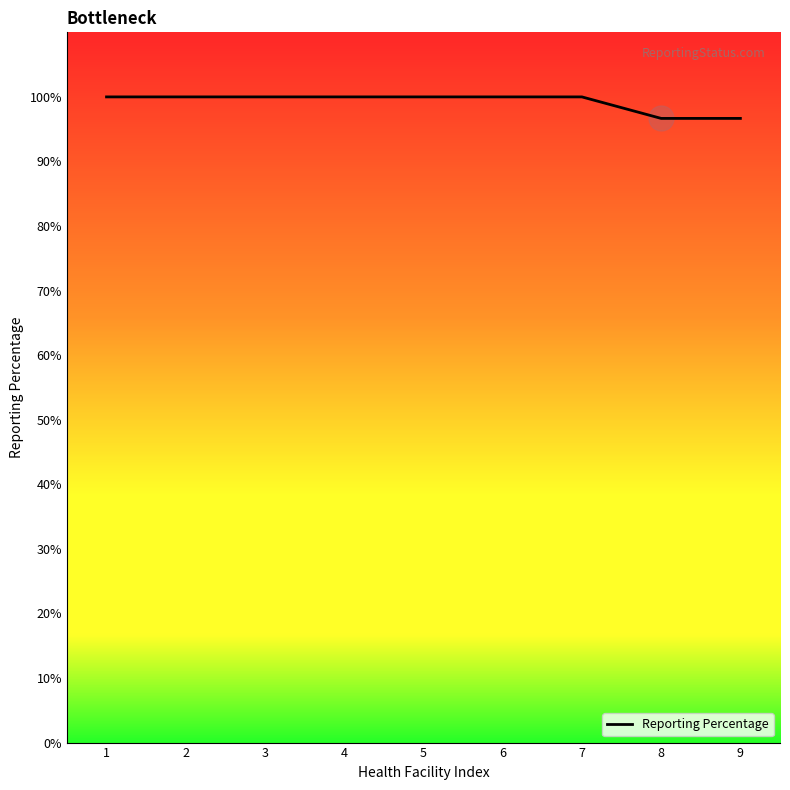

The value at 8 is 161.1. True or false?

False